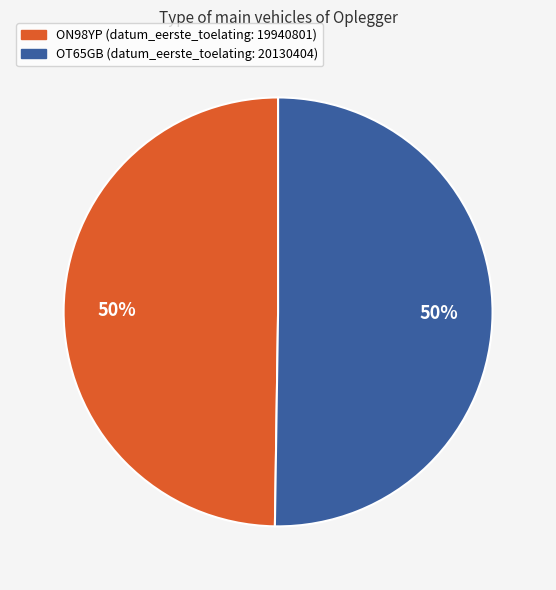

What percentage is the ON98YP slice, to the nearest percent?

50%